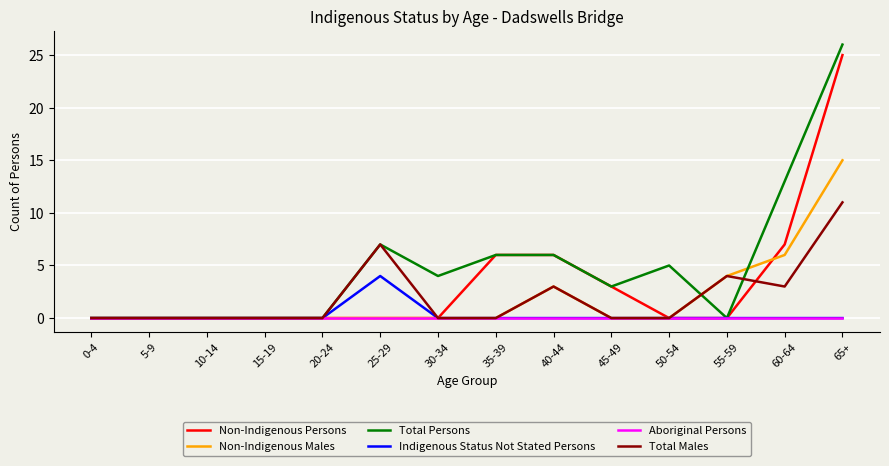

True or false: Non-Indigenous Persons has a value of 6 at 40-44.

True